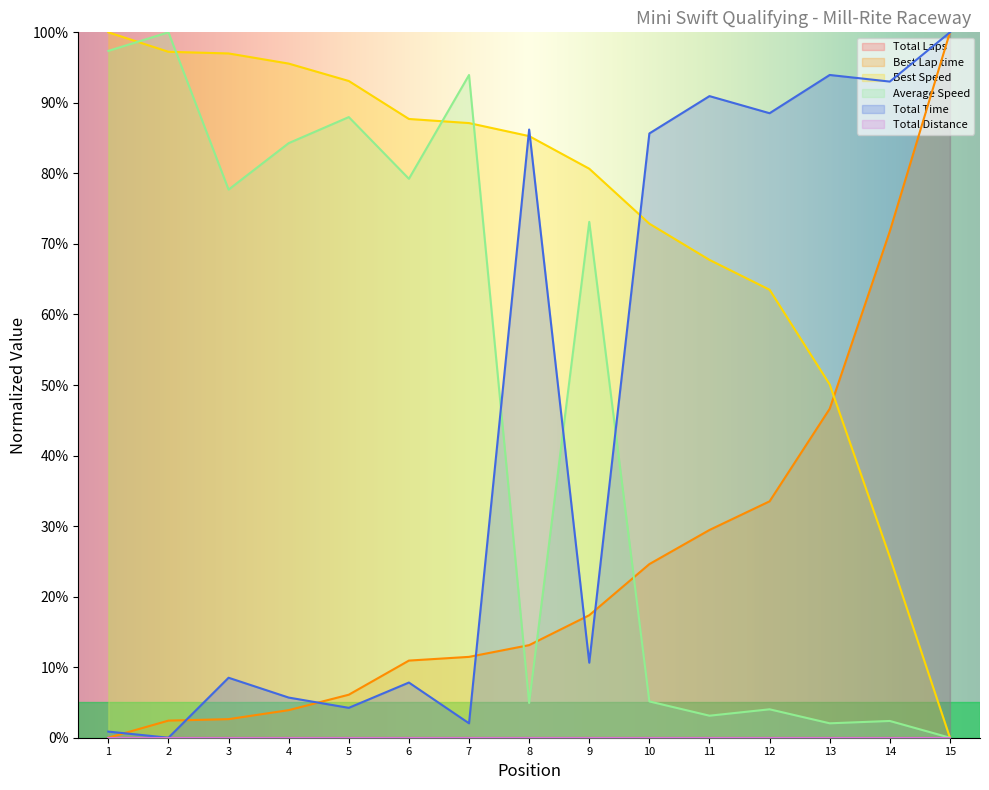

True or false: Best Lap time and Best Speed intersect in this chart.

True